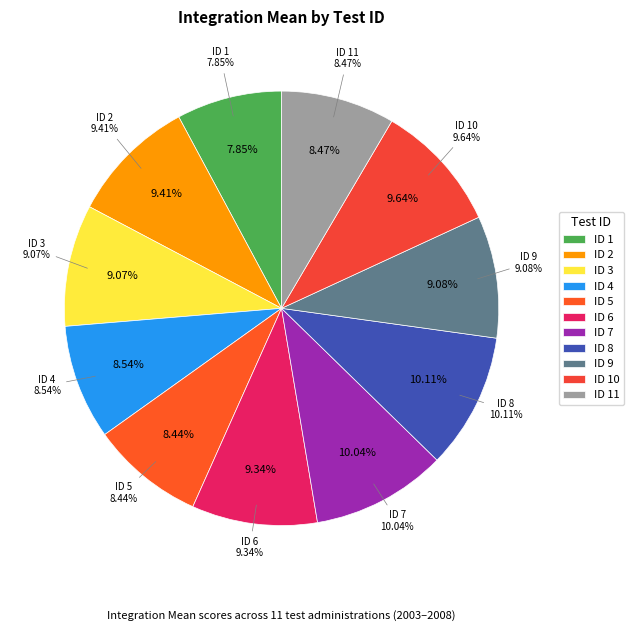

Count the number of slices in the pie.

11